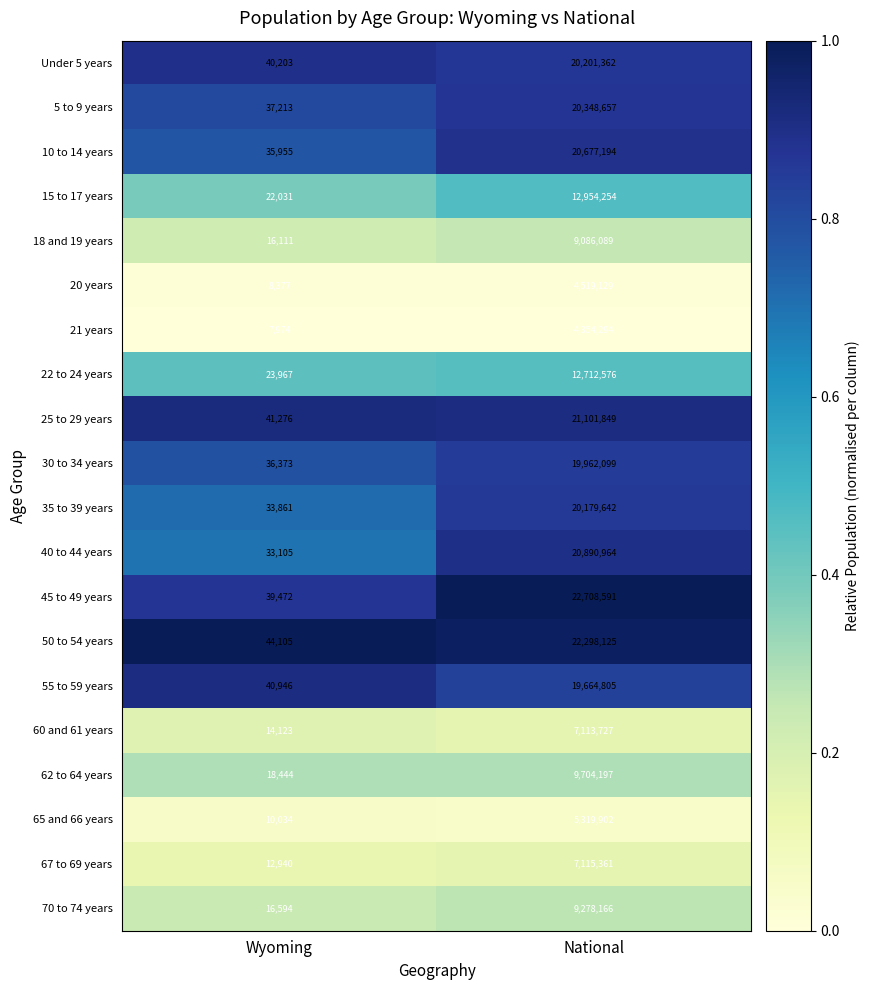

Between Wyoming and National, which series saw the biggest shift?

45 to 49 years